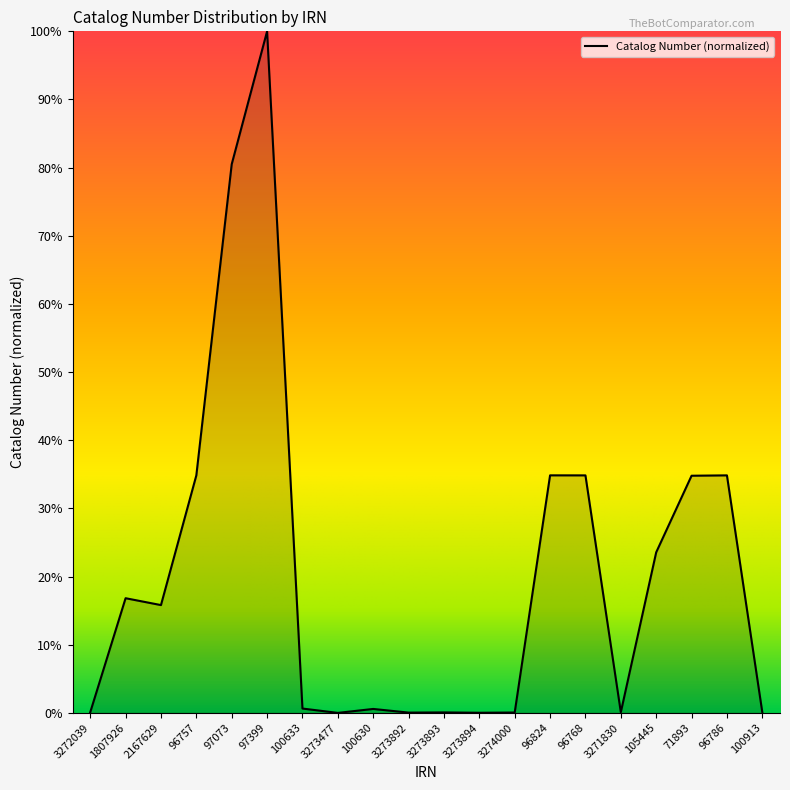

Which category has the highest value across all series?

97399